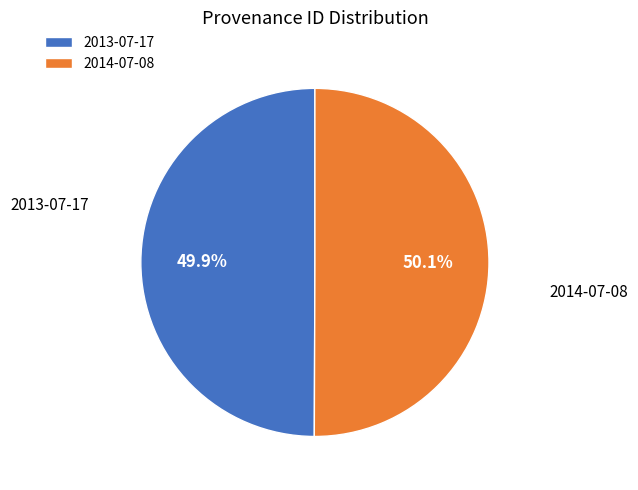

Does any single category account for the majority?

Yes